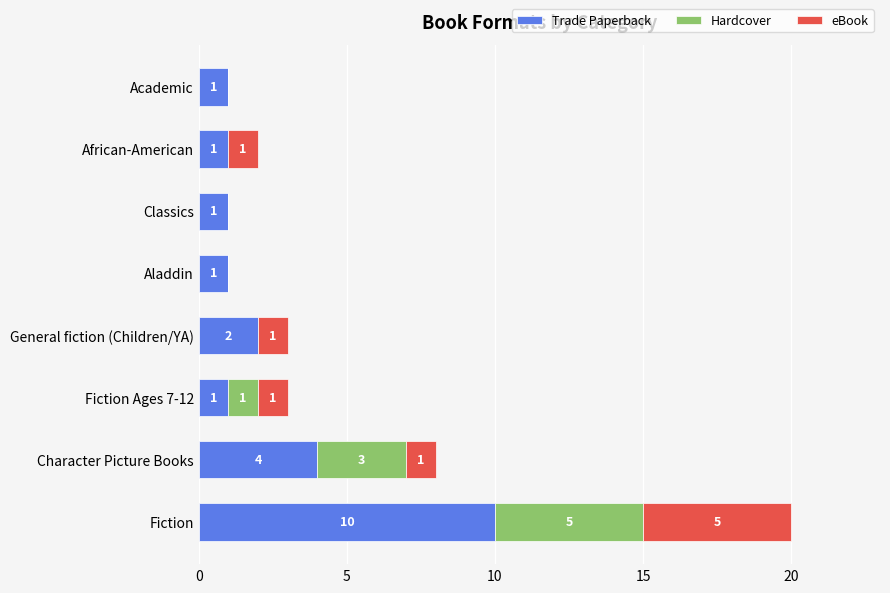

What are all the series names shown in the legend?

Trade Paperback, Hardcover, eBook